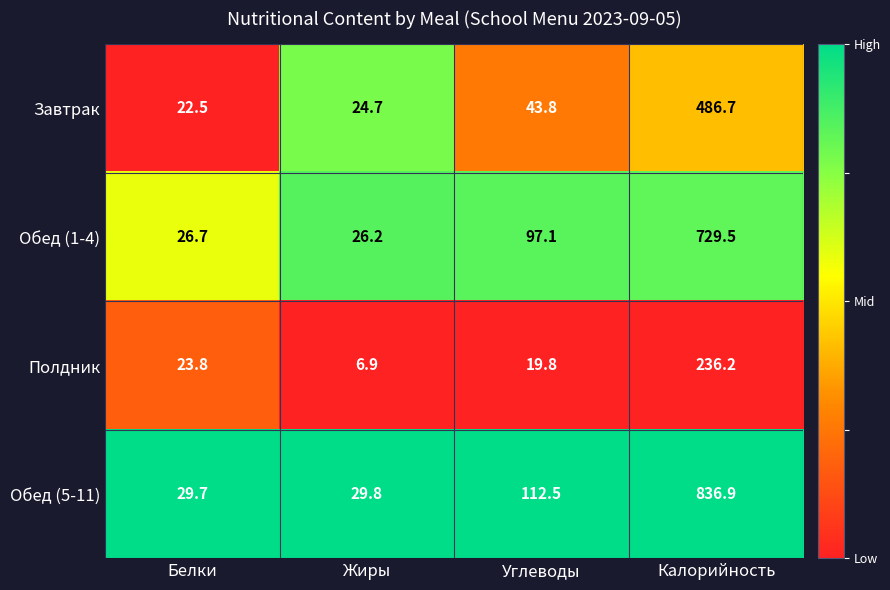

Count the number of categories in the chart.

4